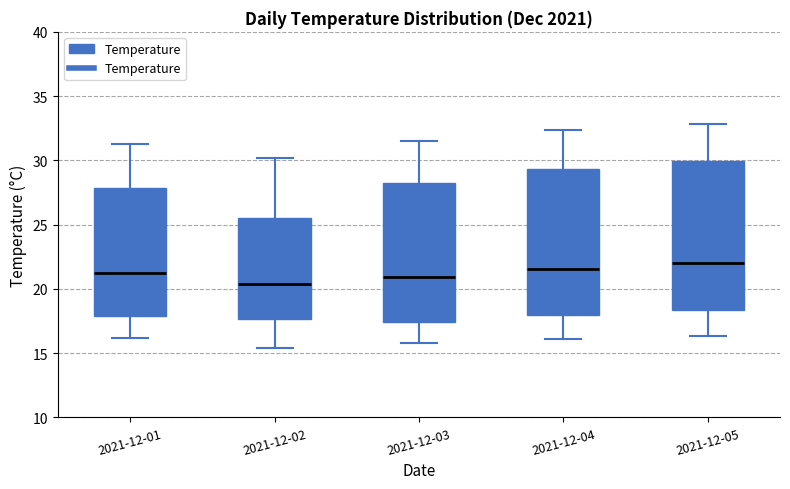

Reading left to right, transcribe this box plot: for each box, give where its median line is, the range the box spans, and where its two whiskers end, as read against the y-axis. The values are not printed on the chart, so give them approximately, as read against the axis.

2021-12-01: median 21.0, box 18.0 to 28.0, whiskers 16.0 to 31.5
2021-12-02: median 20.5, box 17.5 to 25.5, whiskers 15.5 to 30.0
2021-12-03: median 21.0, box 17.5 to 28.5, whiskers 16.0 to 31.5
2021-12-04: median 21.5, box 18.0 to 29.5, whiskers 16.0 to 32.5
2021-12-05: median 22.0, box 18.5 to 30.0, whiskers 16.5 to 33.0